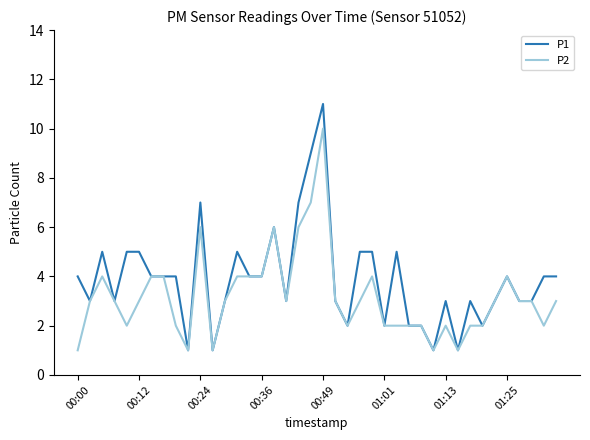

What is the greatest value displayed?

11